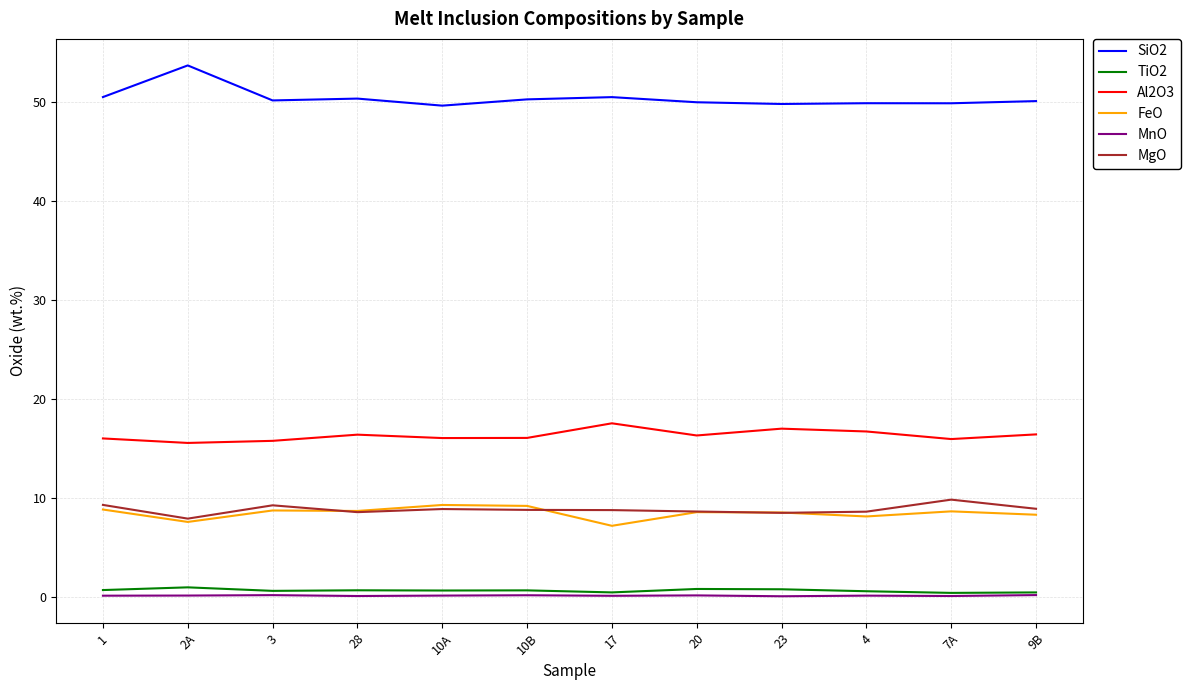

How many lines are shown in the chart?

6